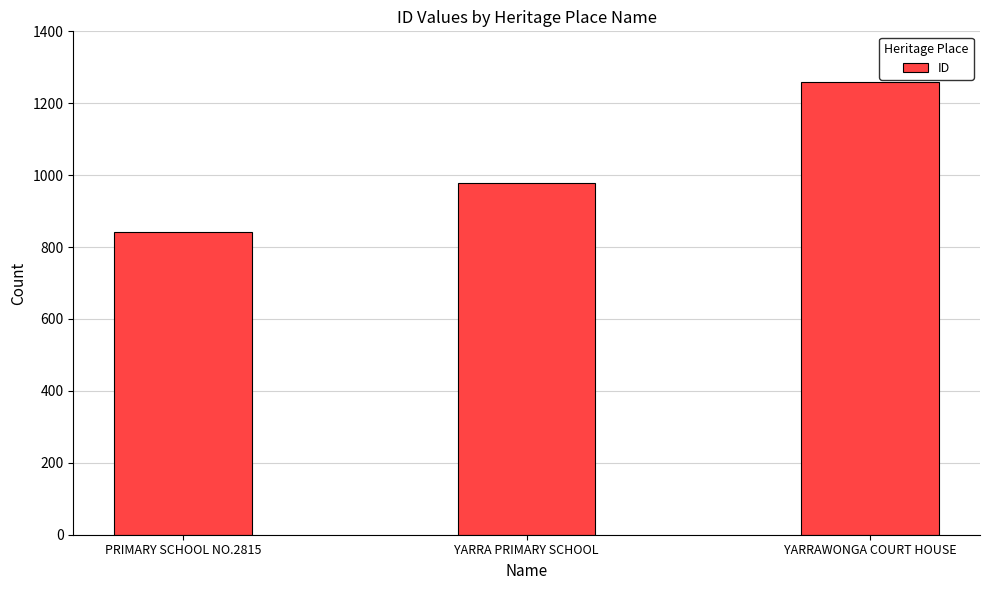

Which has a higher value, YARRAWONGA COURT HOUSE or YARRA PRIMARY SCHOOL?

YARRAWONGA COURT HOUSE